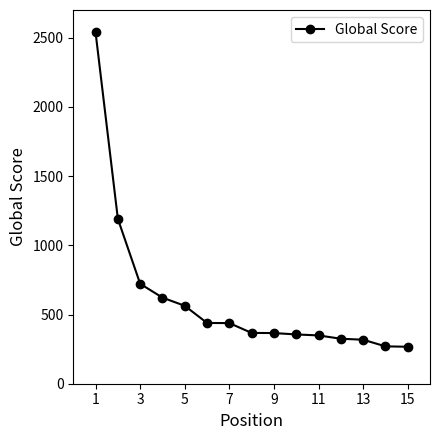

What is the smallest value displayed?

267